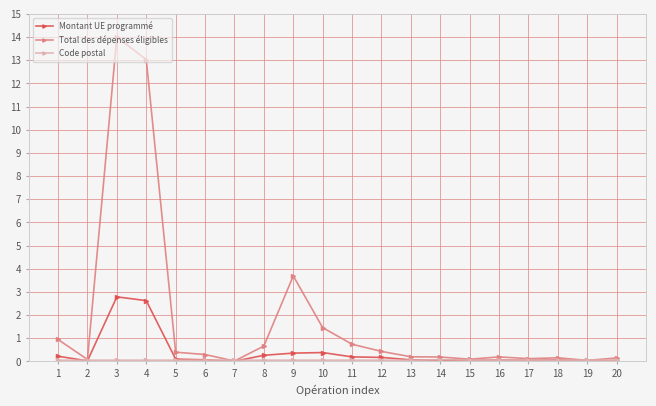

Which label corresponds to the largest value in the chart?

3